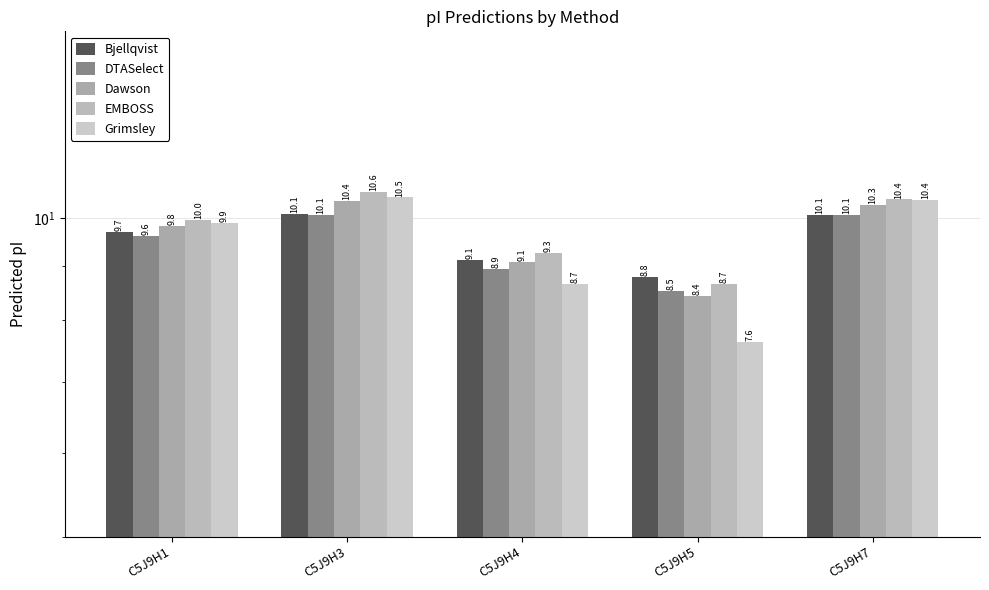

Between C5J9H3 and C5J9H5, which series saw the biggest shift?

Grimsley